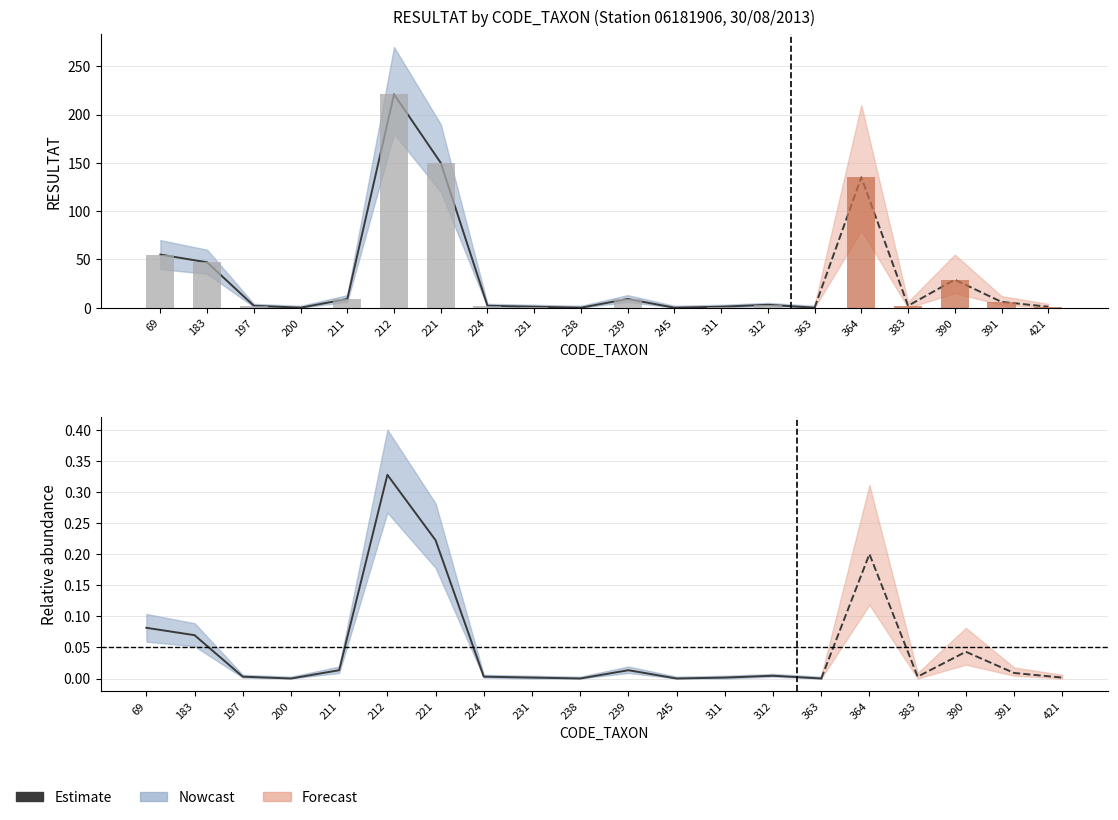

At which category does the chart reach its peak across all series?

212